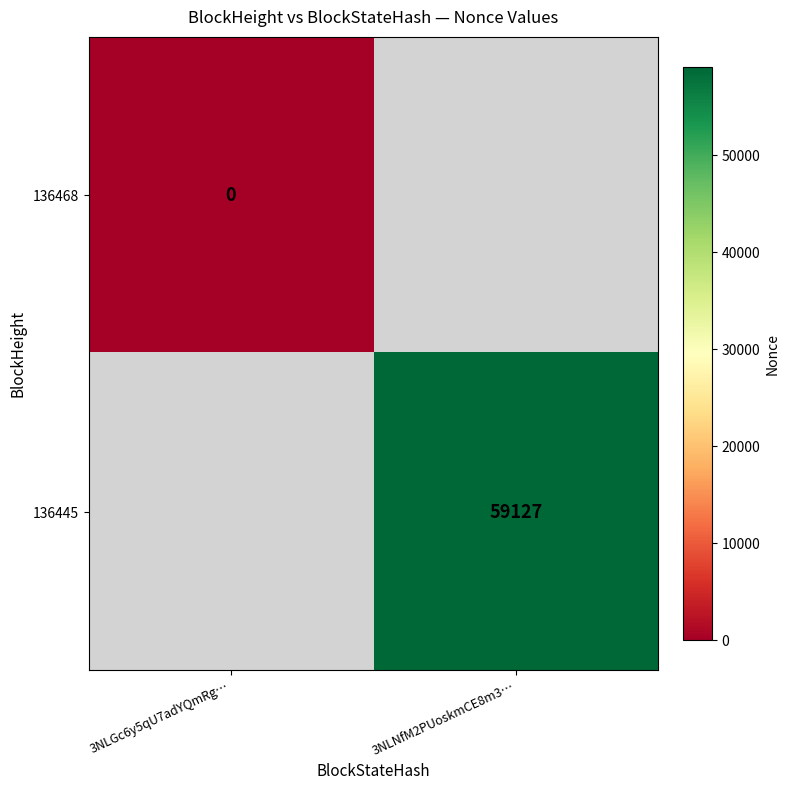

Which category has the lowest value across all series?

3NLGc6y5qU7adYQmRg…